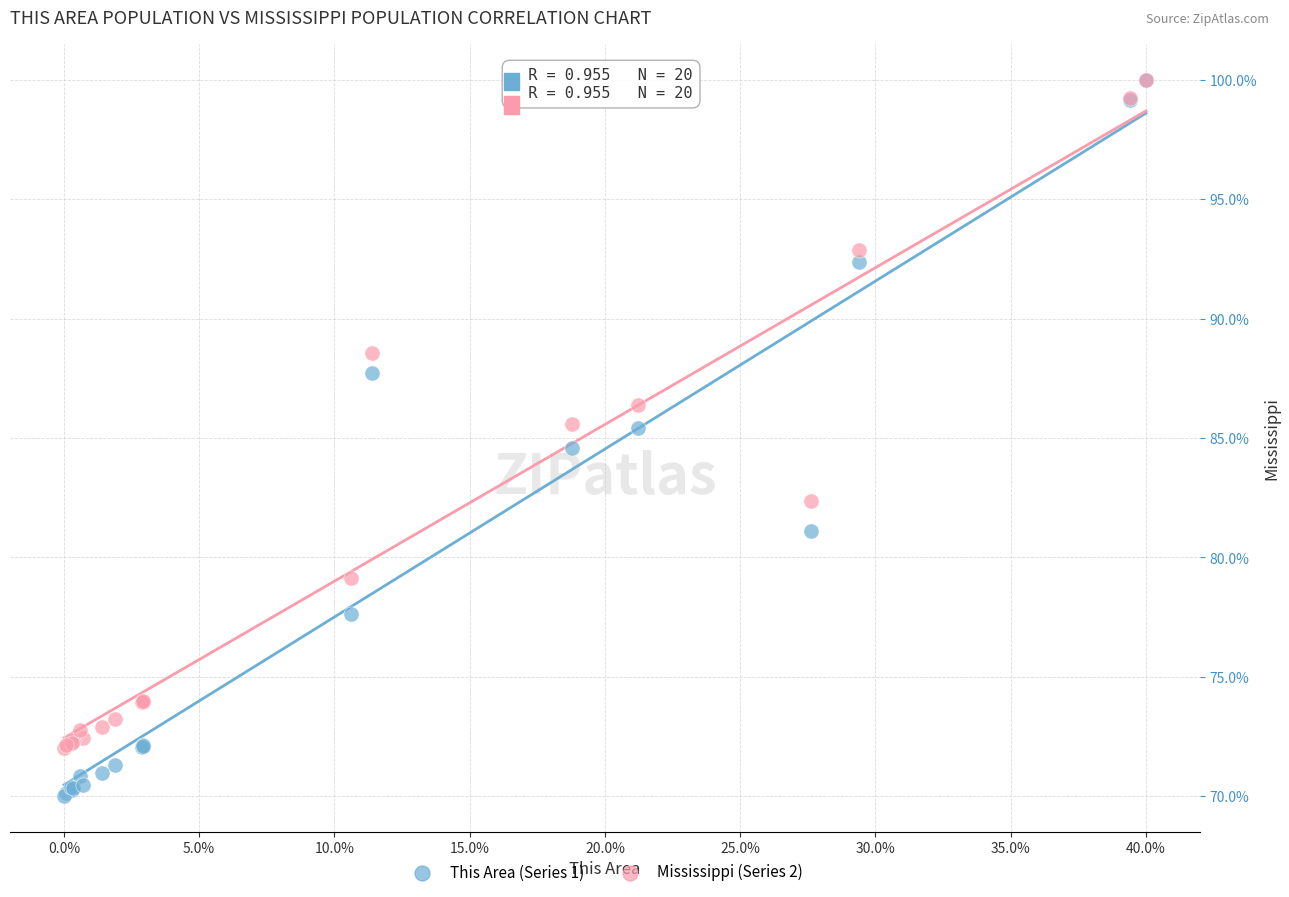

What are all the series names shown in the legend?

This Area (Series 1), Mississippi (Series 2)